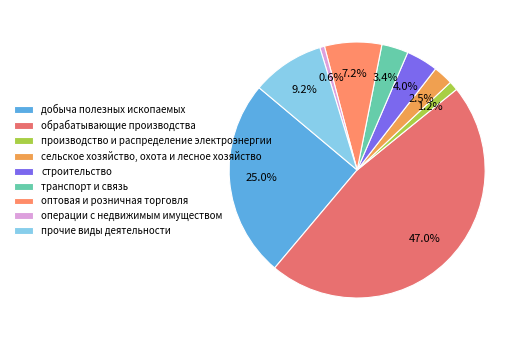

To the nearest percent, what percentage of the pie is операции с недвижимым имуществом?

1%